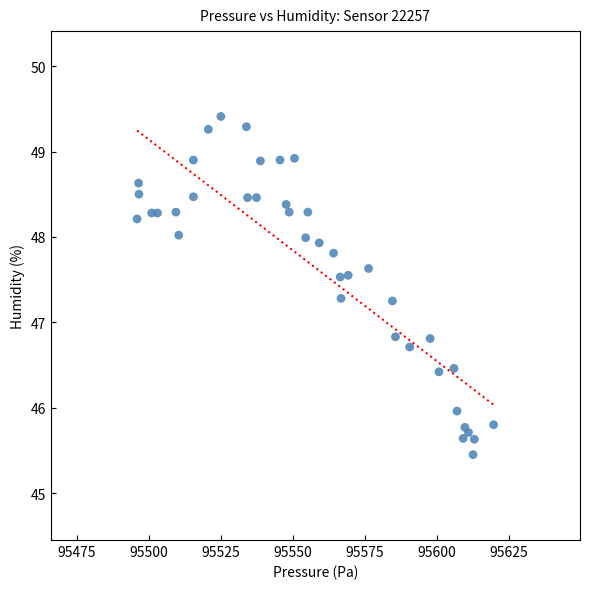

What is the range of Y values (max minus min)?

4.0